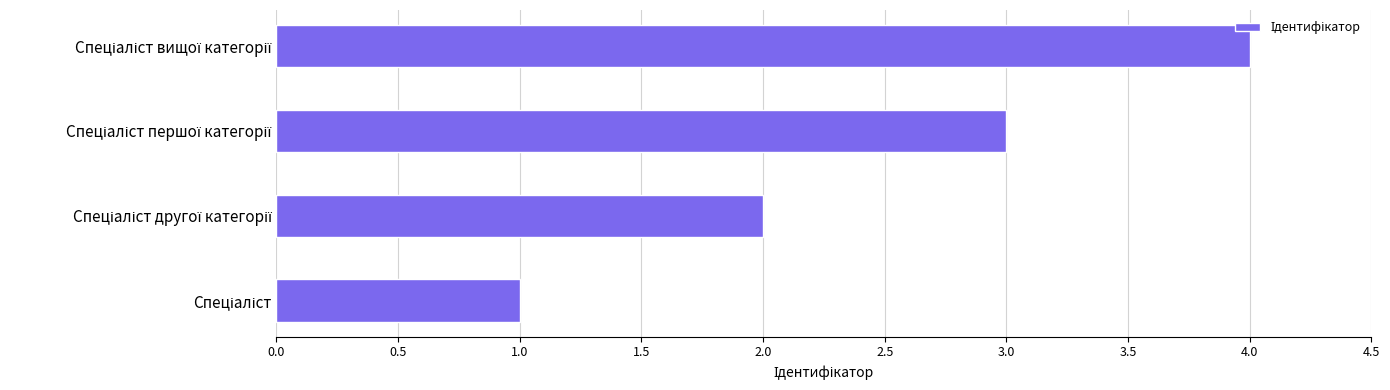

What is the sum of all values?

10